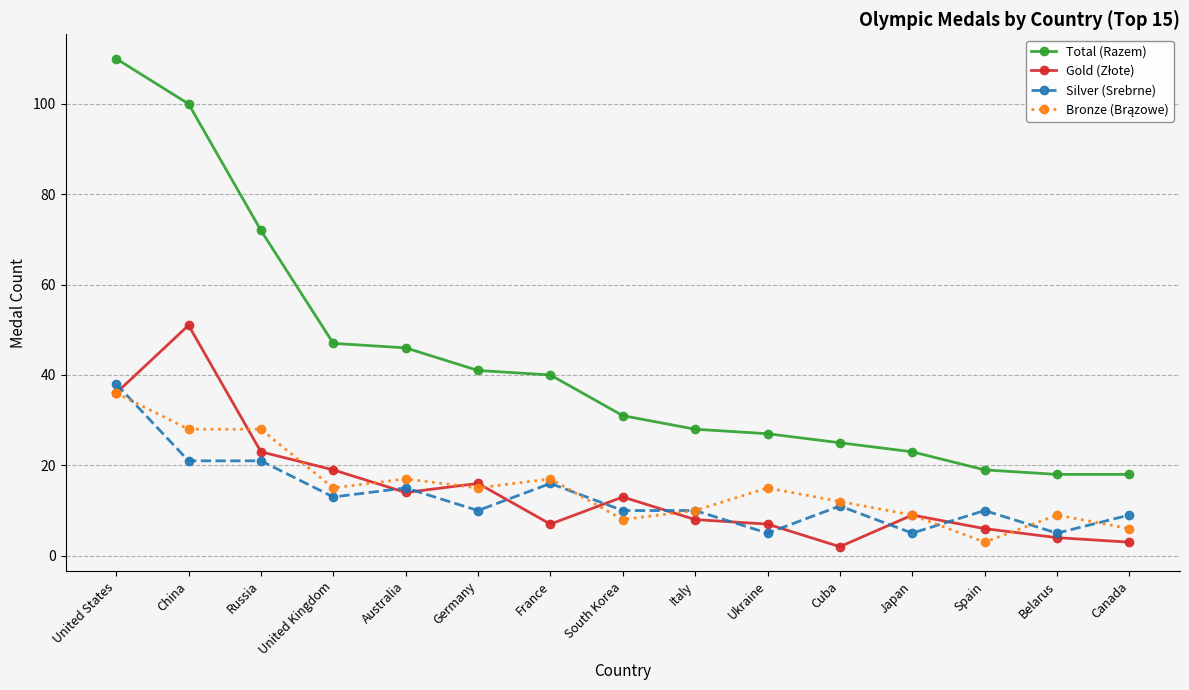

Is this an area chart (filled region under the line)?

No